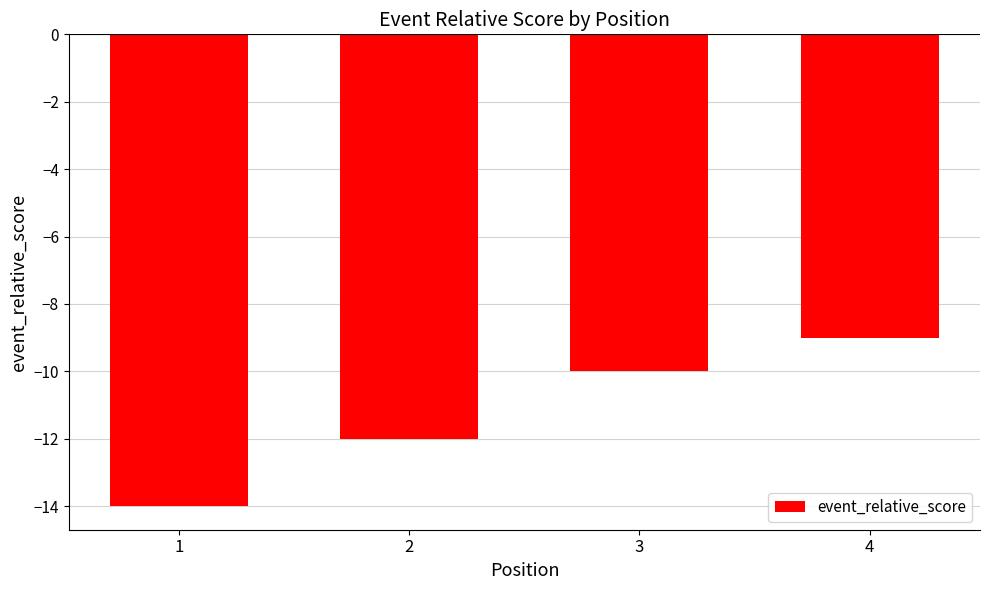

Rank the categories by value from highest to lowest.

4, 3, 2, 1